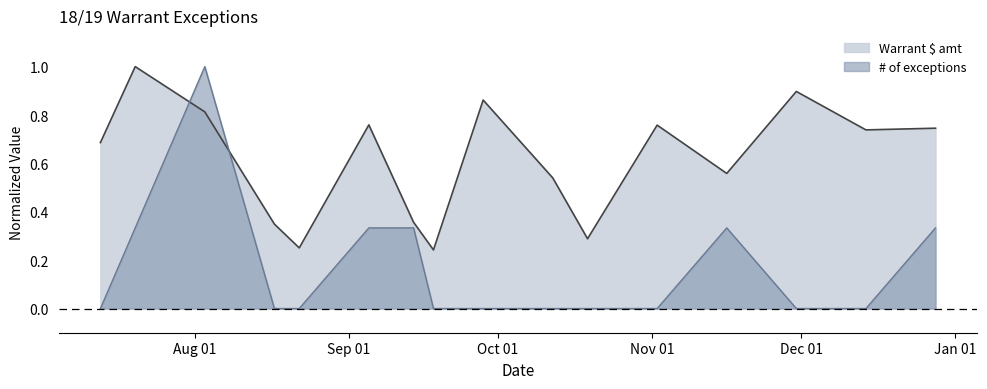

Which series has the widest spread of values?

# of exceptions